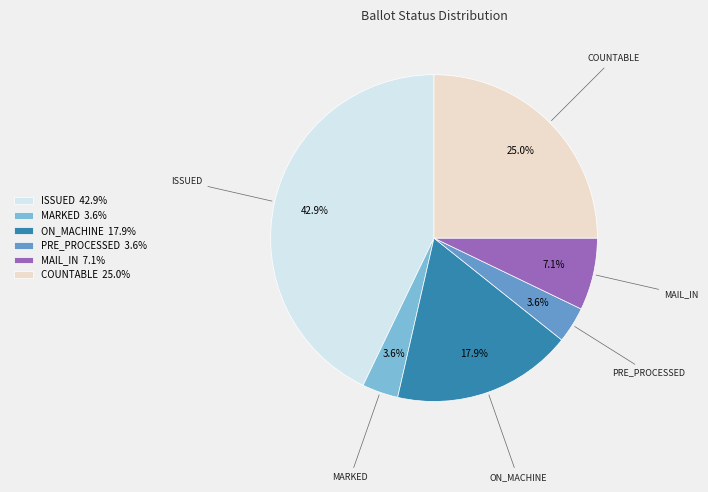

To the nearest percent, what is the difference between the largest and smallest slice percentages?

39%